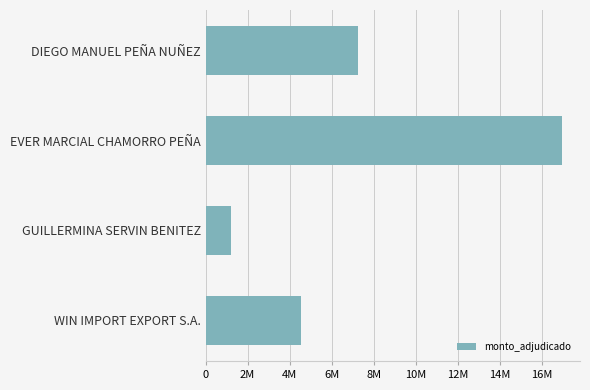

List the labels in order of value, largest first.

EVER MARCIAL CHAMORRO PEÑA, DIEGO MANUEL PEÑA NUÑEZ, WIN IMPORT EXPORT S.A., GUILLERMINA SERVIN BENITEZ